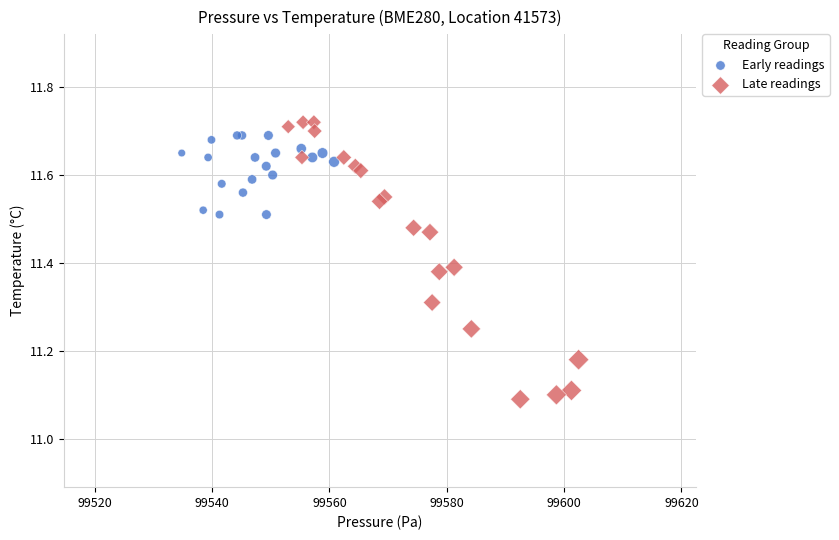

Which series has the largest Y range (max minus min)?

Late readings